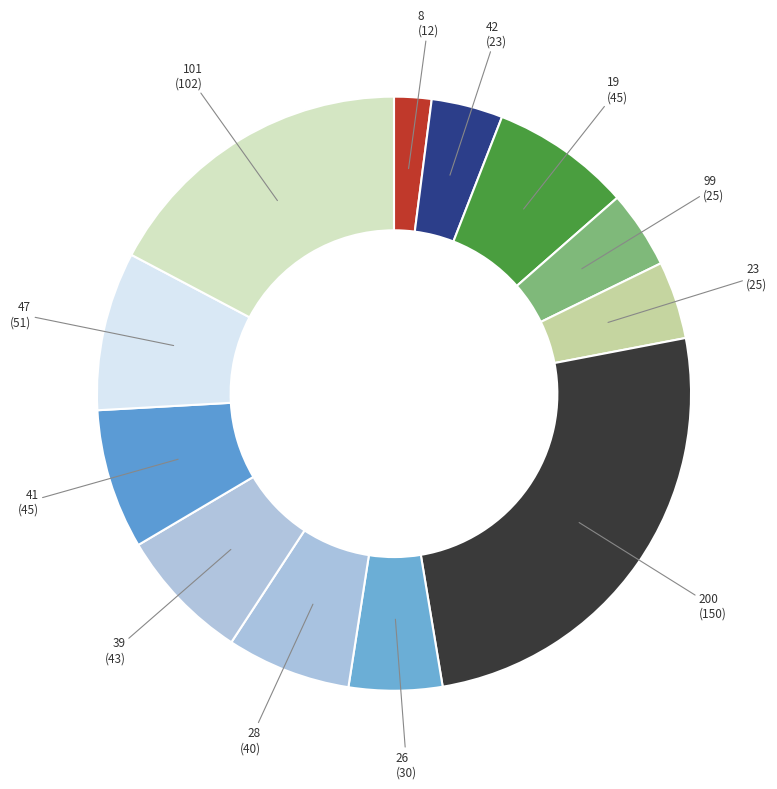

What is the smallest slice in the pie chart?

8